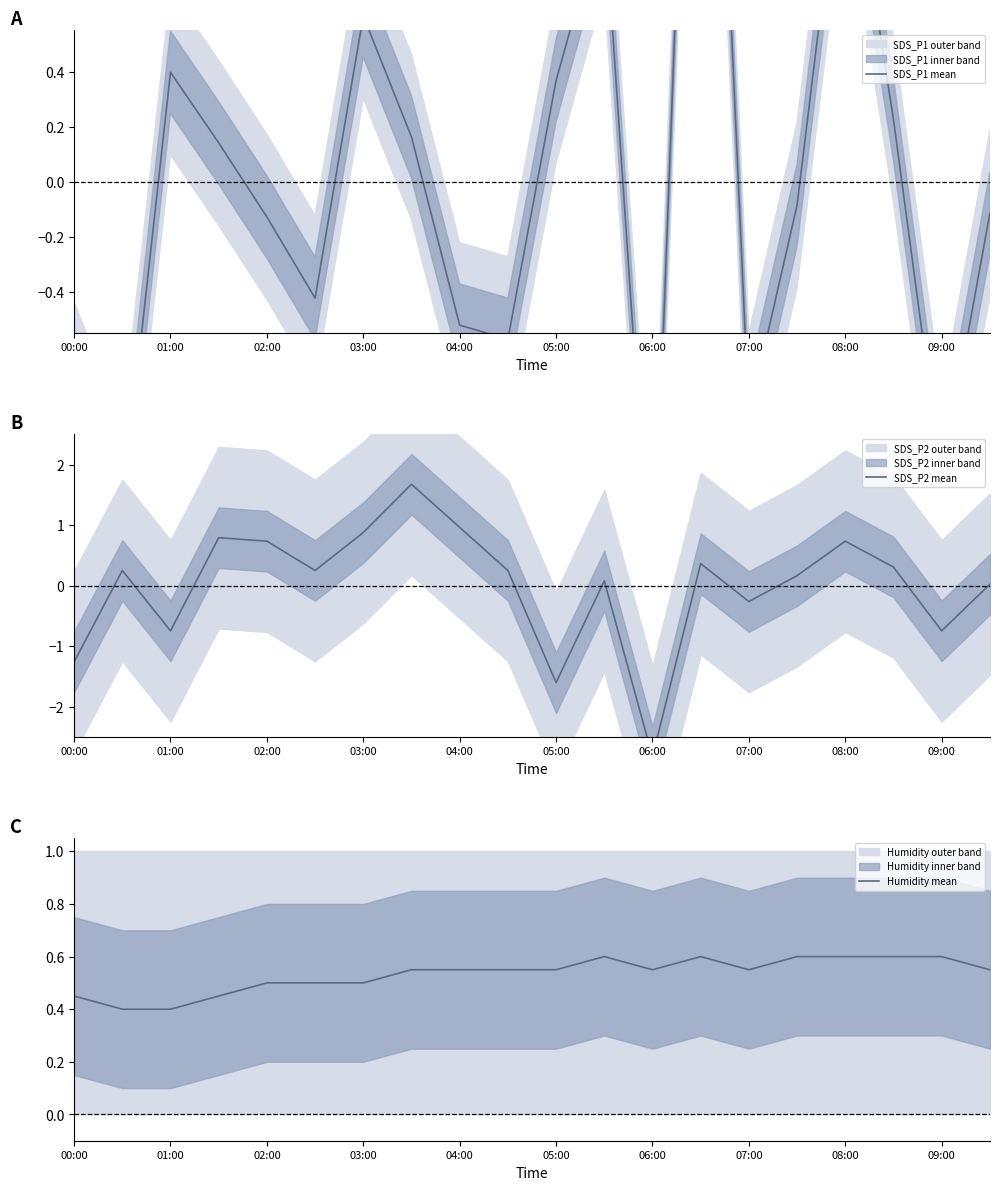

How many distinct data groups are displayed?

3